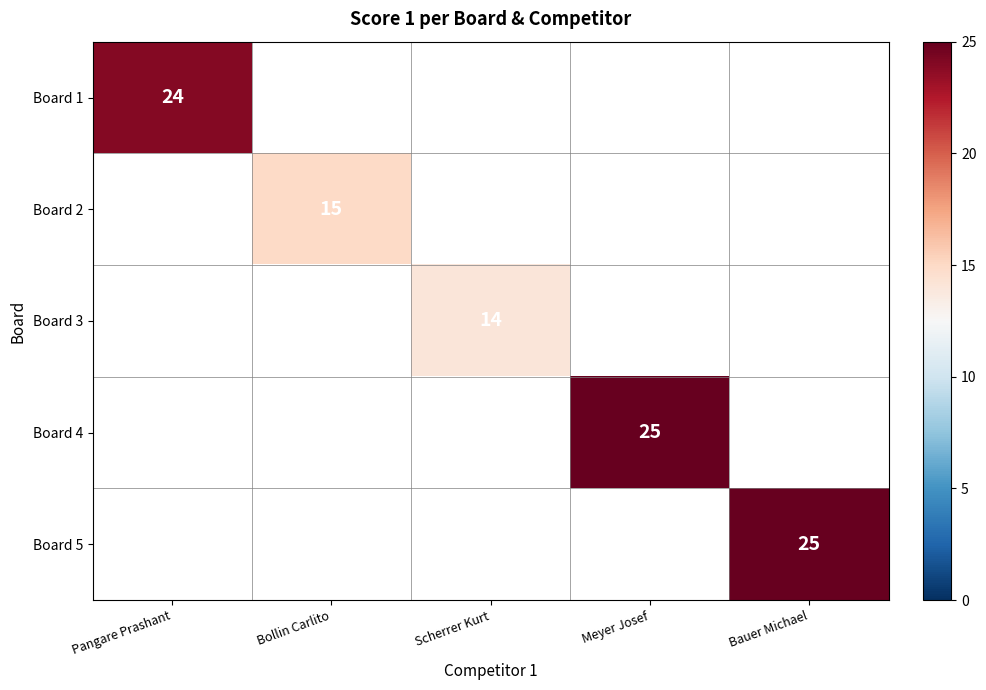

The value of Board 1 at Pangare Prashant is 12. True or false?

False